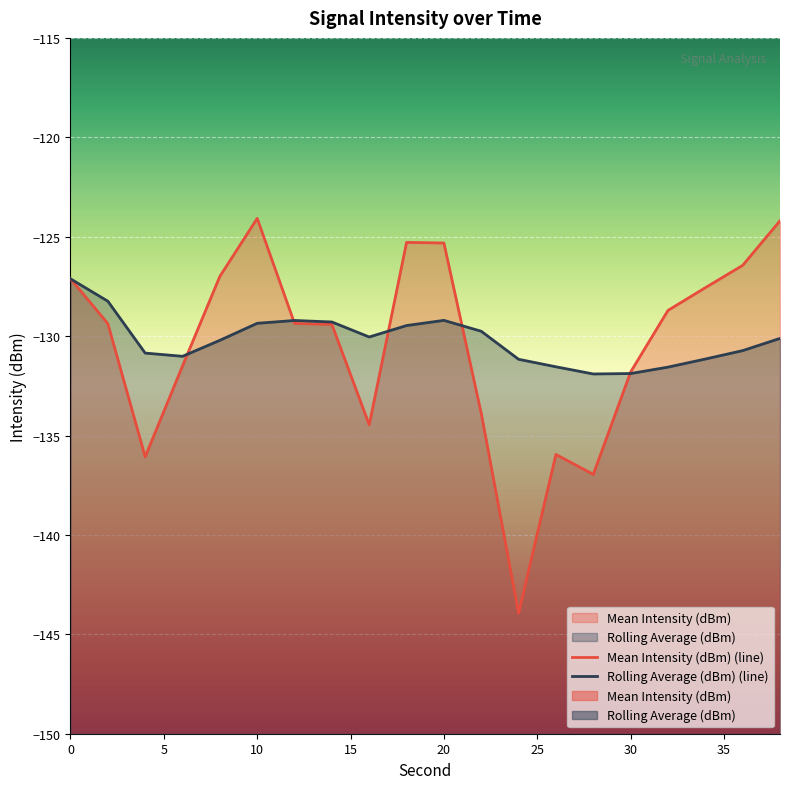

At which category does Rolling Average (dBm) reach its first local peak?

12